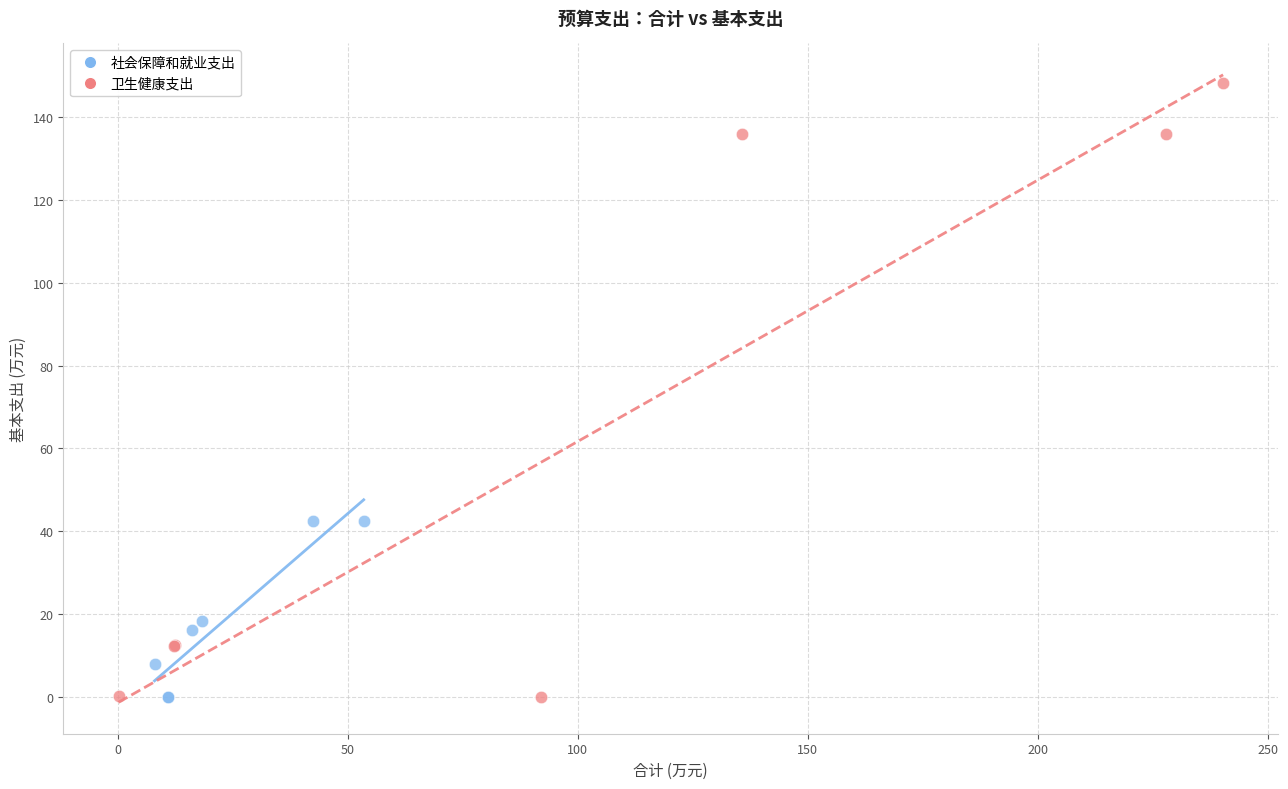

What are all the series names shown in the legend?

社会保障和就业支出, 卫生健康支出